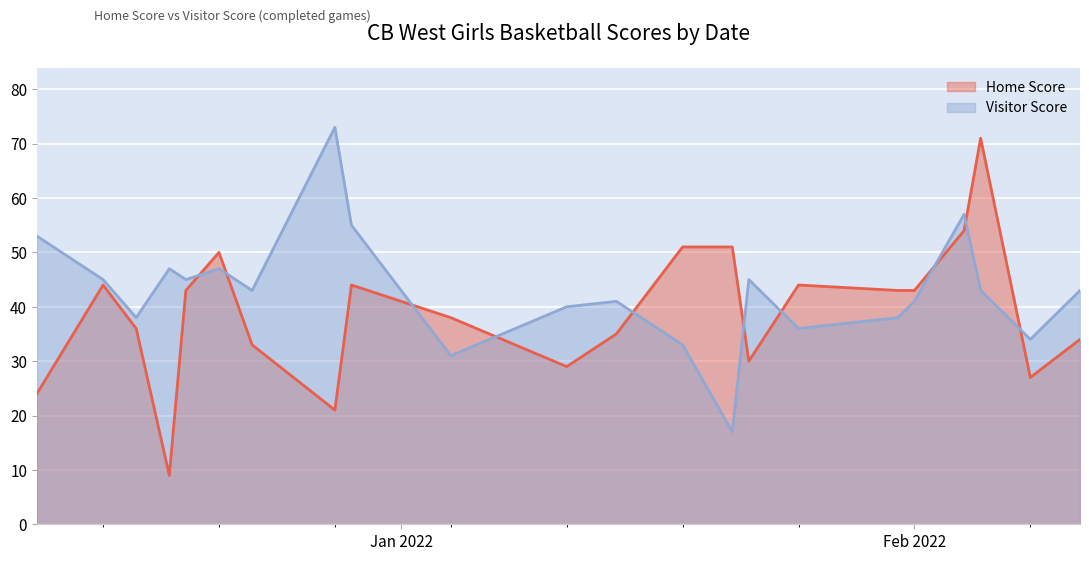

The Visitor Score series shows 55 at 2021-12-29. True or false?

True